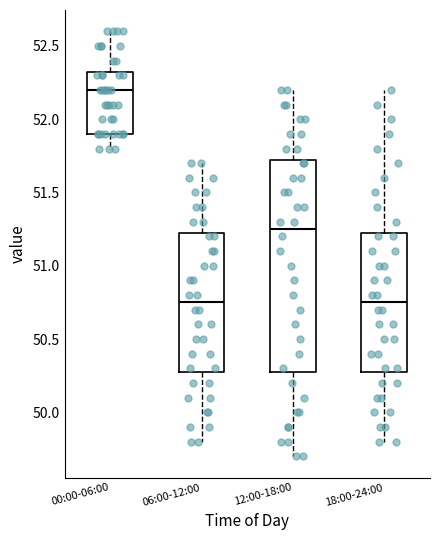

Comparing the boxes themselves (not the whiskers), which one is the tallest?

12:00-18:00